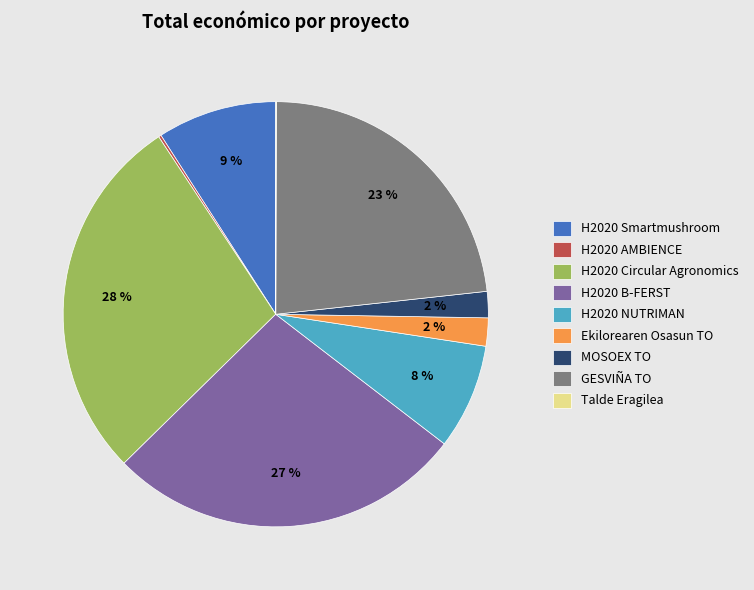

Between Ekilorearen Osasun TO and H2020 Smartmushroom, which is larger?

H2020 Smartmushroom